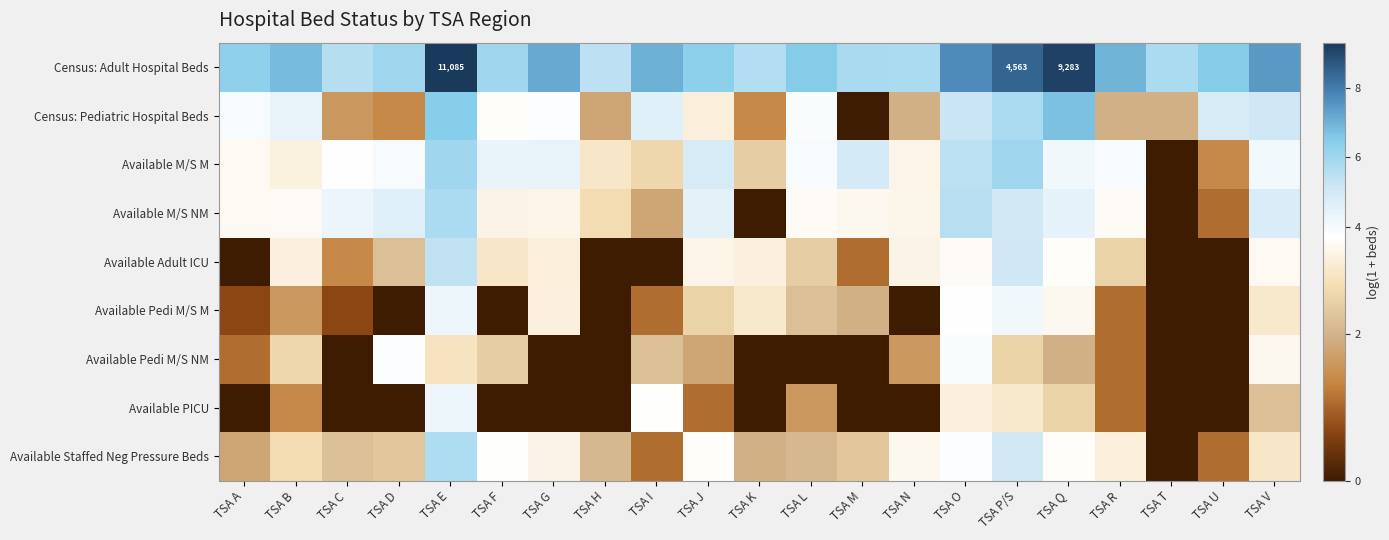

Which category has the lowest value in the Census: Adult Hospital Beds series?

TSA H